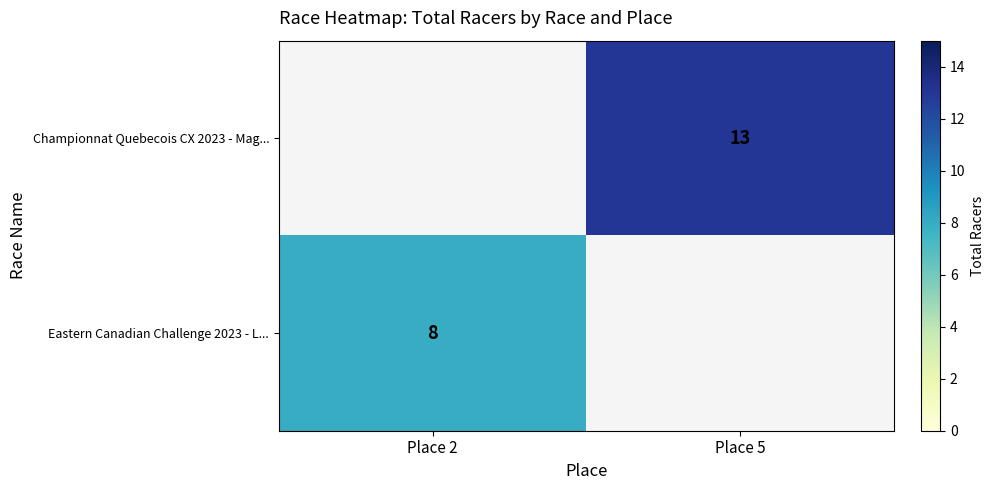

True or false: Eastern Canadian Challenge 2023 - L... has a value of 2 at Place 2.

False